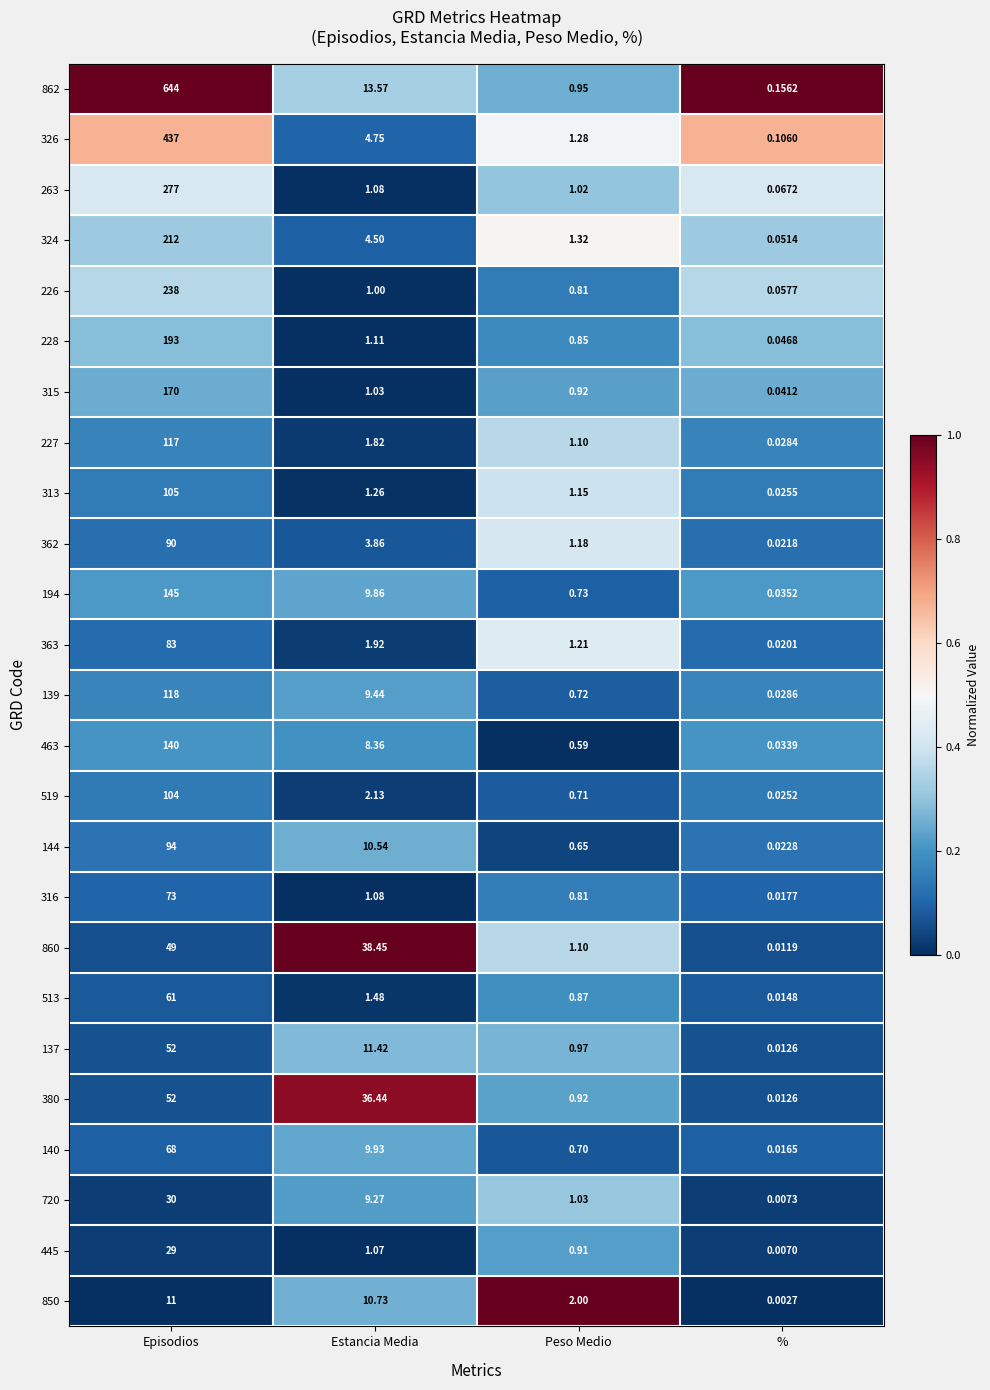

Between Peso Medio and %, which series saw the biggest shift?

850